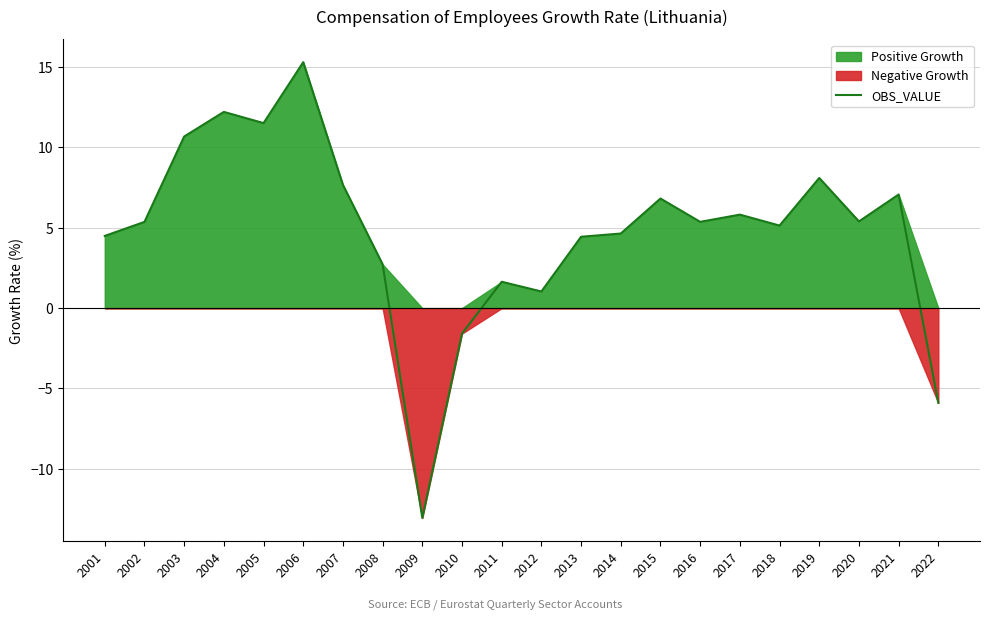

The value at 2005 is 20.0. True or false?

False